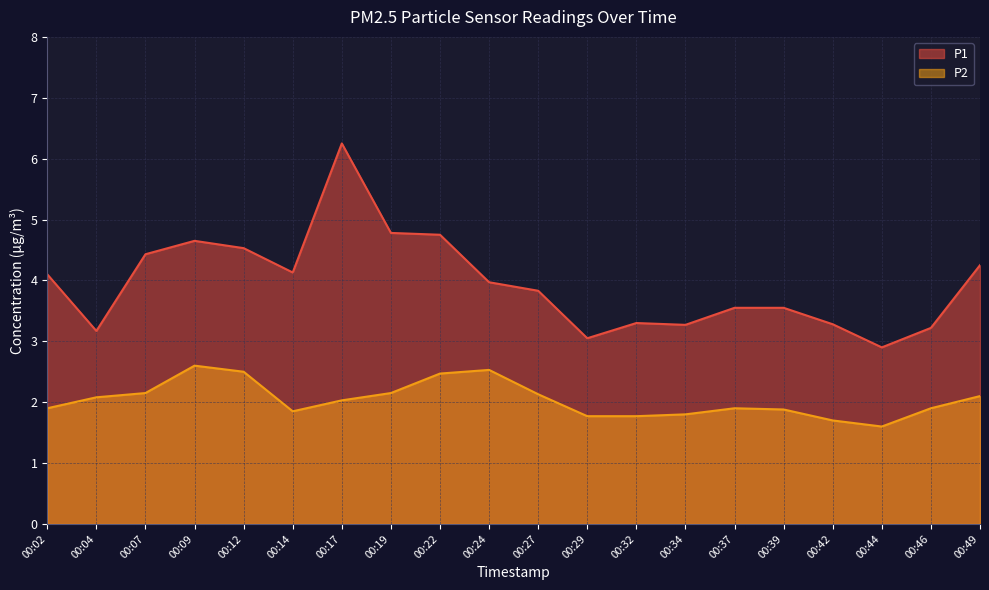

The value of P1 at 00:22 is 4.8. True or false?

True